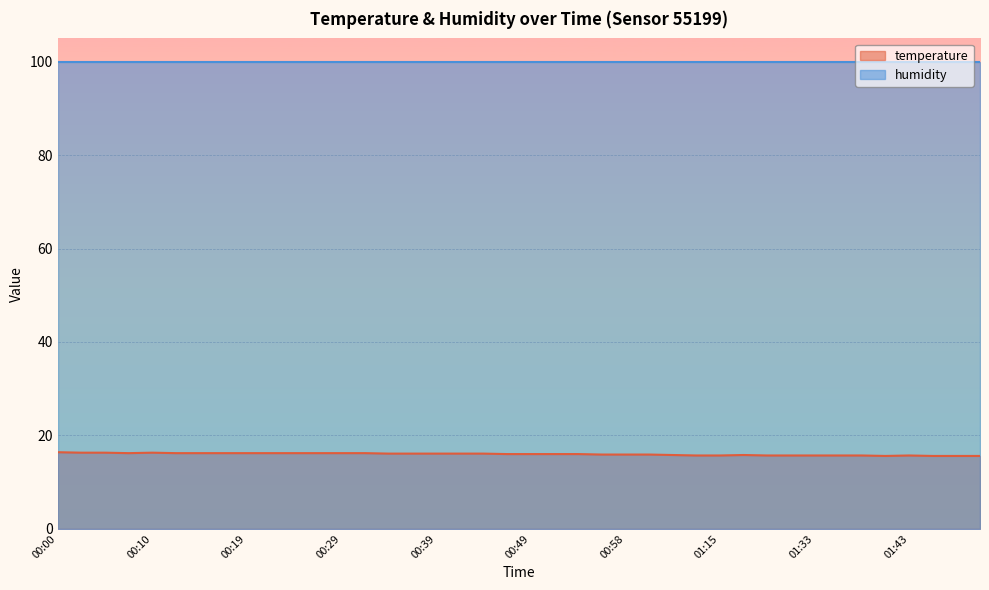

Between 01:03 and 00:56, which is larger?

00:56